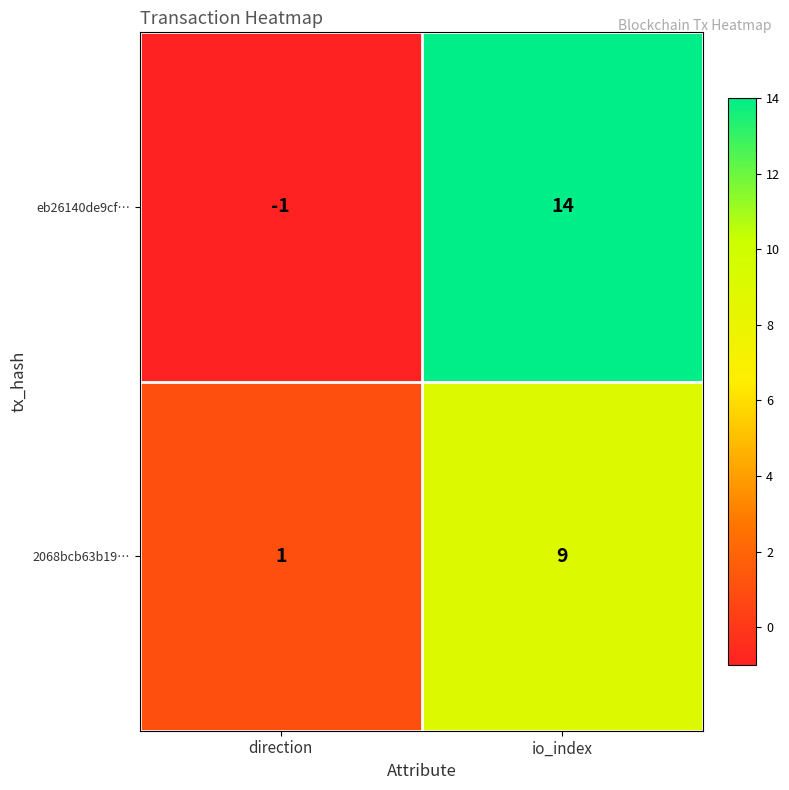

Reading left to right, what are all the values shown in this chart?

eb26140de9cf…: direction=-1	io_index=14
2068bcb63b19…: direction=1	io_index=9